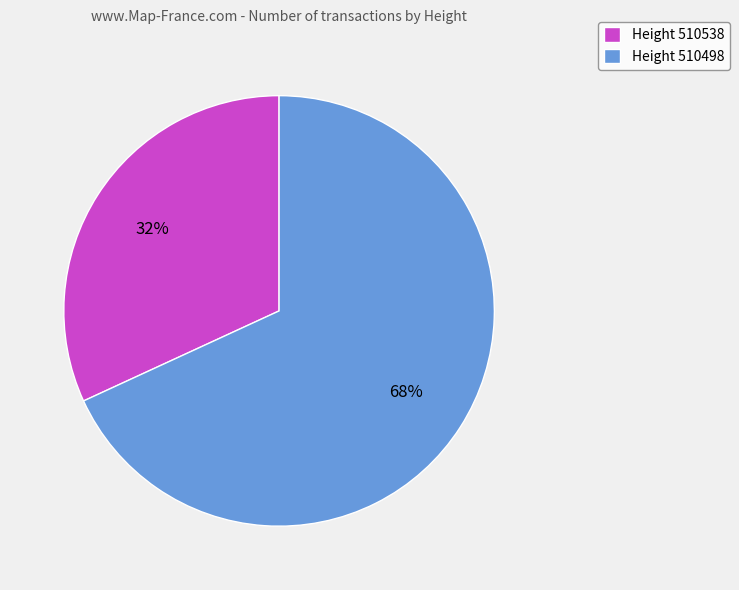

The Height 510538 slice represents 25% of the pie. True or false?

False